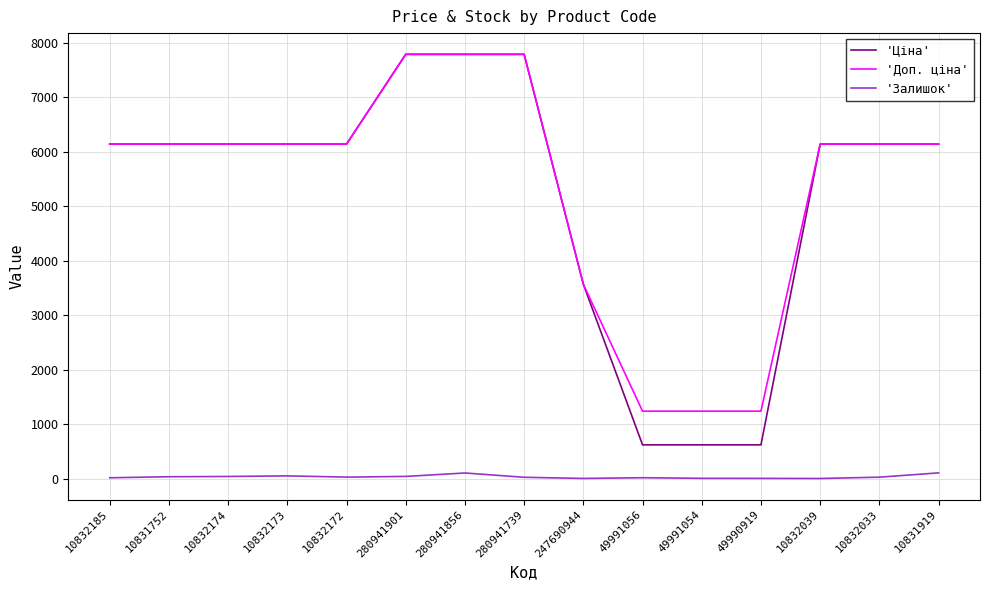

True or false: 'Залишок' has a value of 26.0 at 10832172.

True